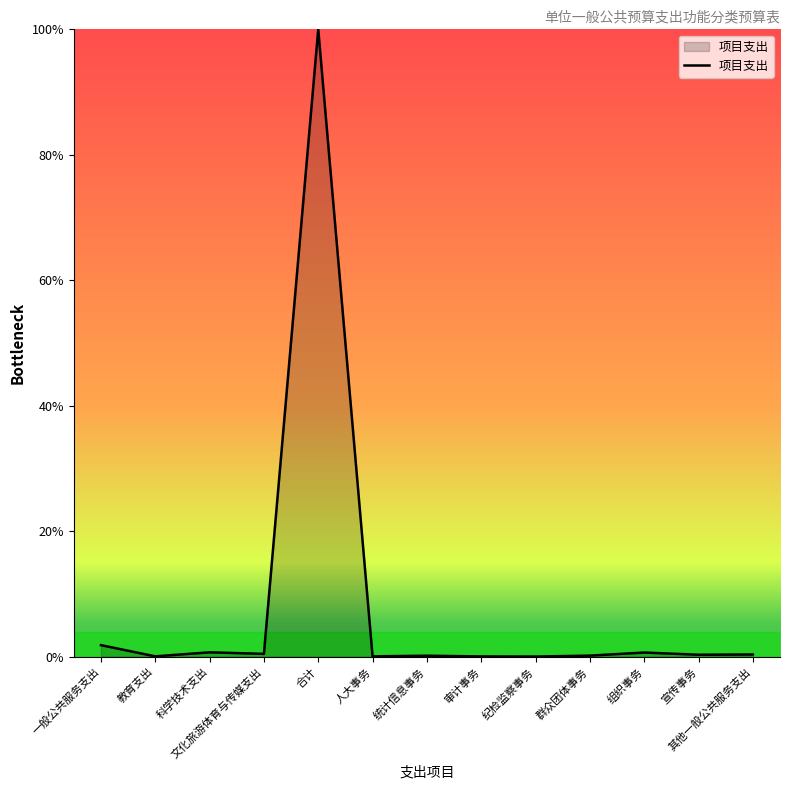

At which label is the value closest to 50?

一般公共服务支出